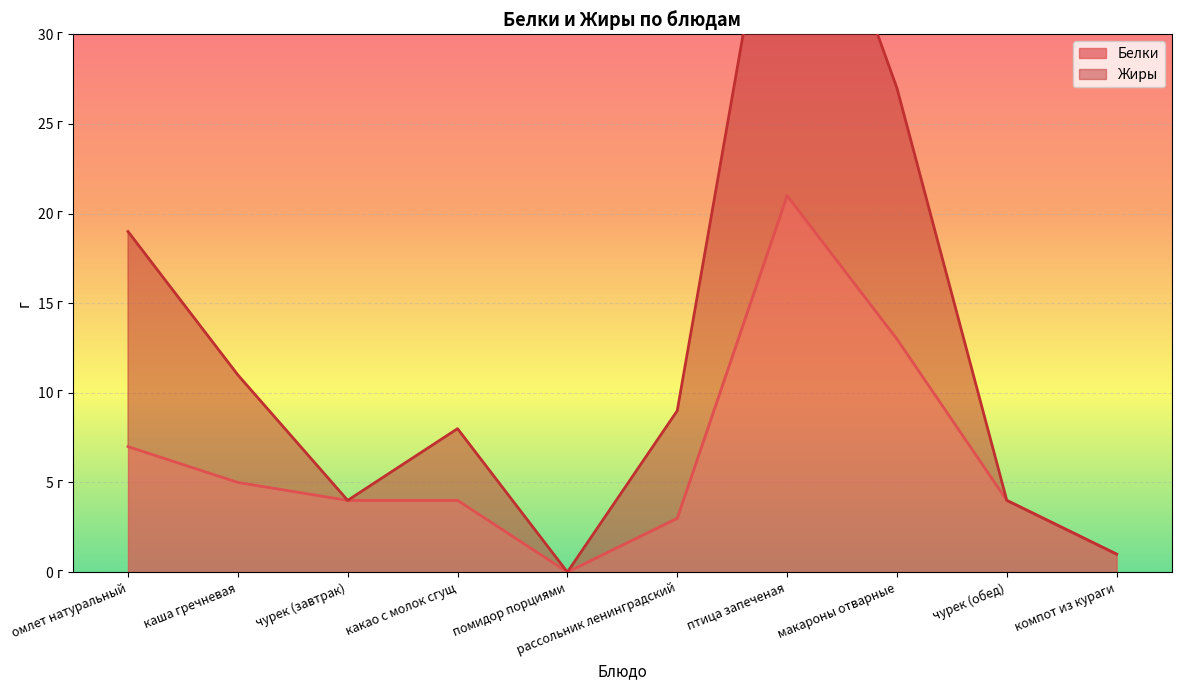

How many lines are shown in the chart?

2